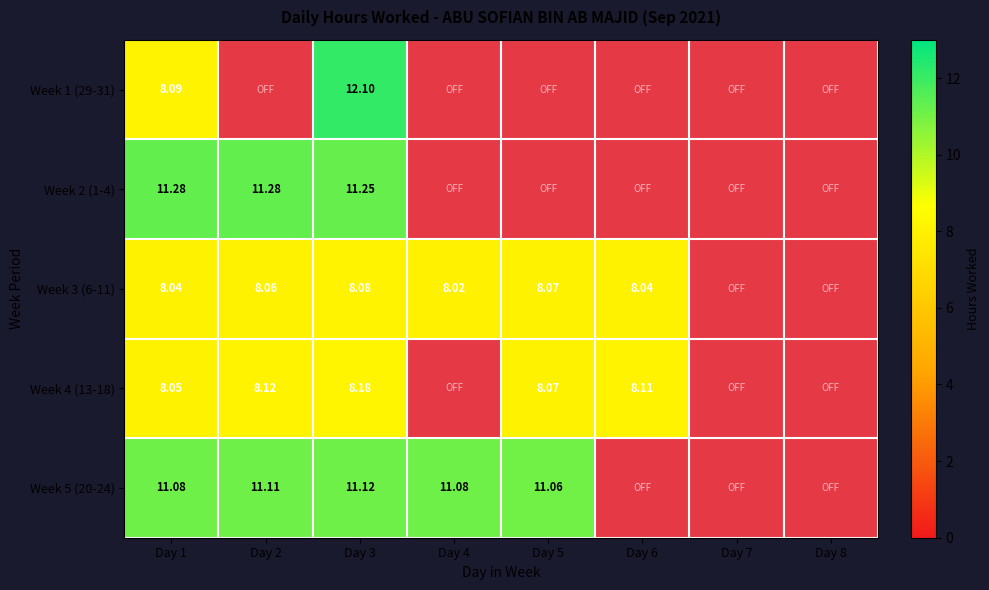

Where does the Week 4 (13-18) series first go above 8?

Day 1